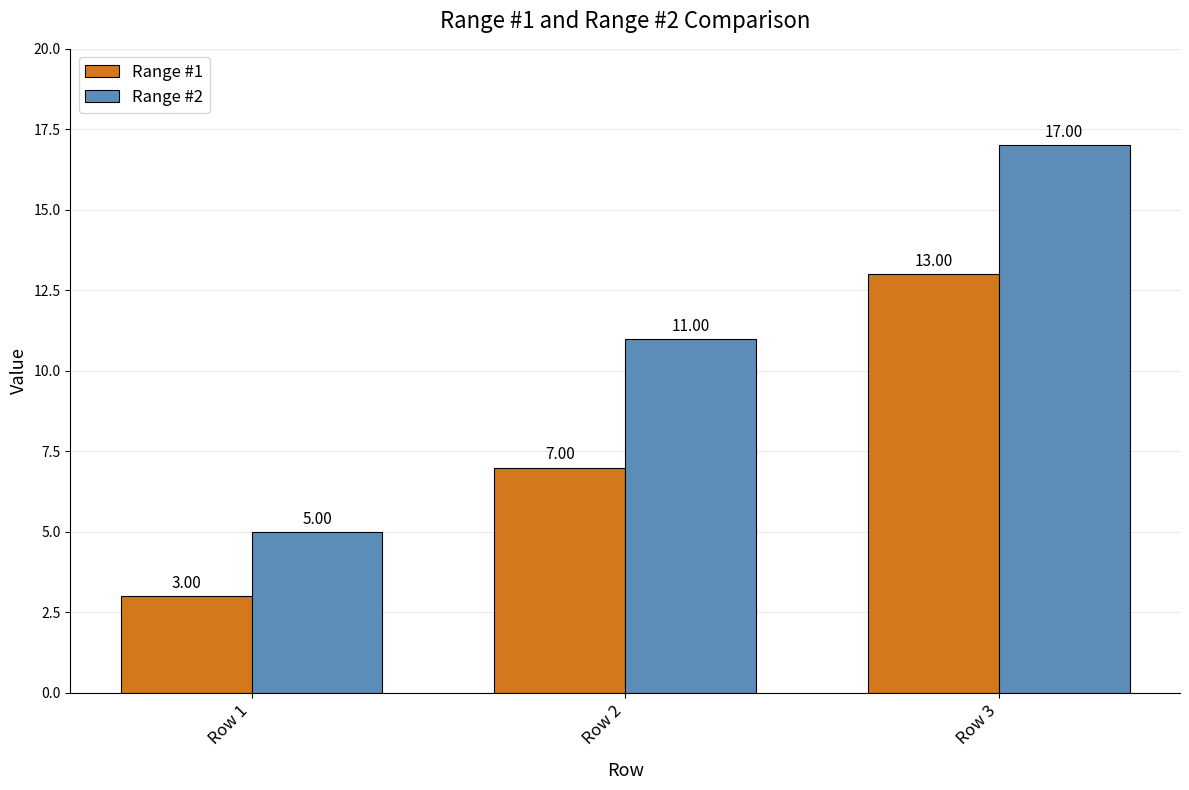

Which category has the lowest value across all series?

Row 1